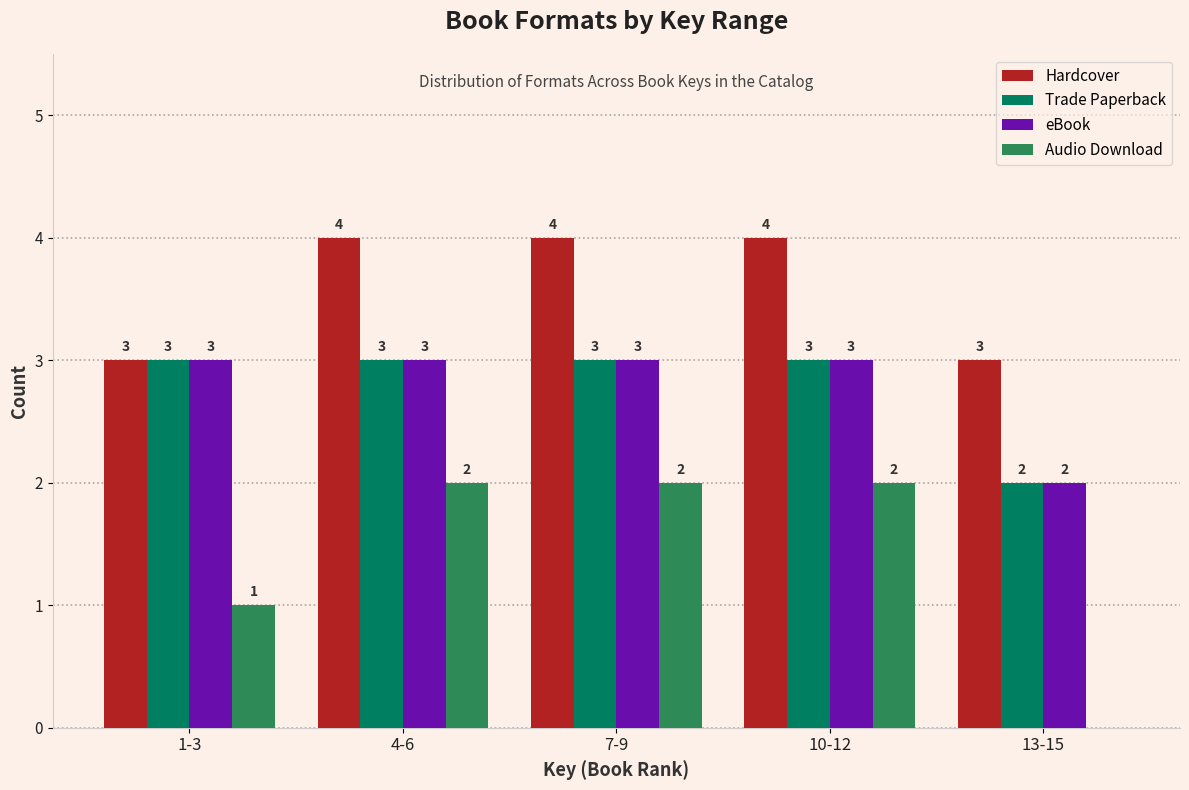

Reading left to right, extract all data points from this chart.

Hardcover: 1-3=3	4-6=4	7-9=4	10-12=4	13-15=3
Trade Paperback: 1-3=3	4-6=3	7-9=3	10-12=3	13-15=2
eBook: 1-3=3	4-6=3	7-9=3	10-12=3	13-15=2
Audio Download: 1-3=1	4-6=2	7-9=2	10-12=2	13-15=0